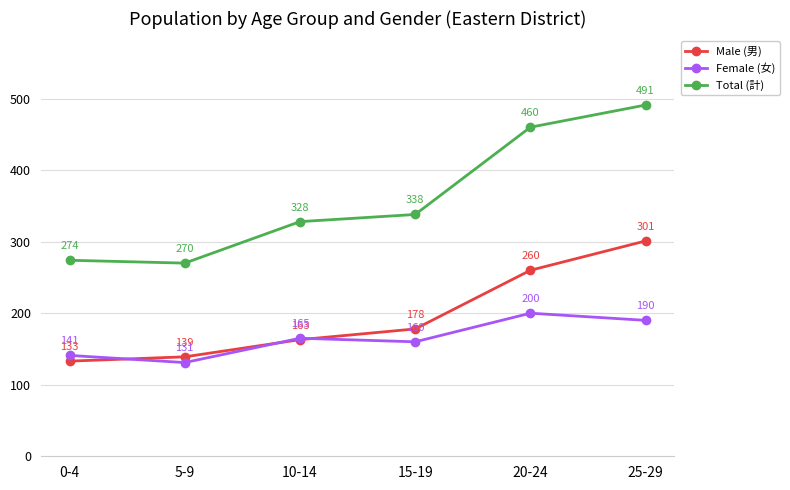

At which category does Total (計) reach its first local valley?

5-9